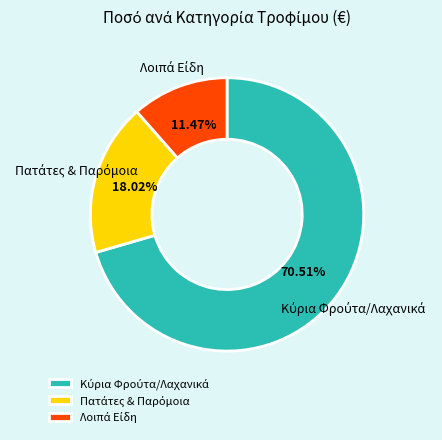

How many slices are in this pie chart?

3